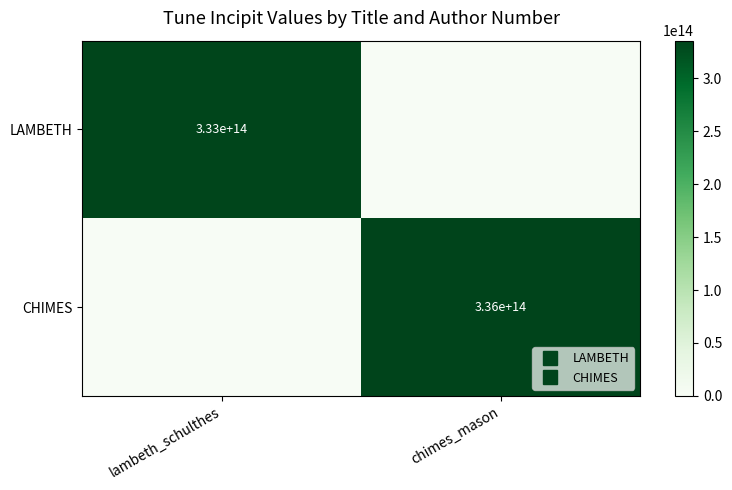

The CHIMES series shows 335516271231657 at chimes_mason. True or false?

True